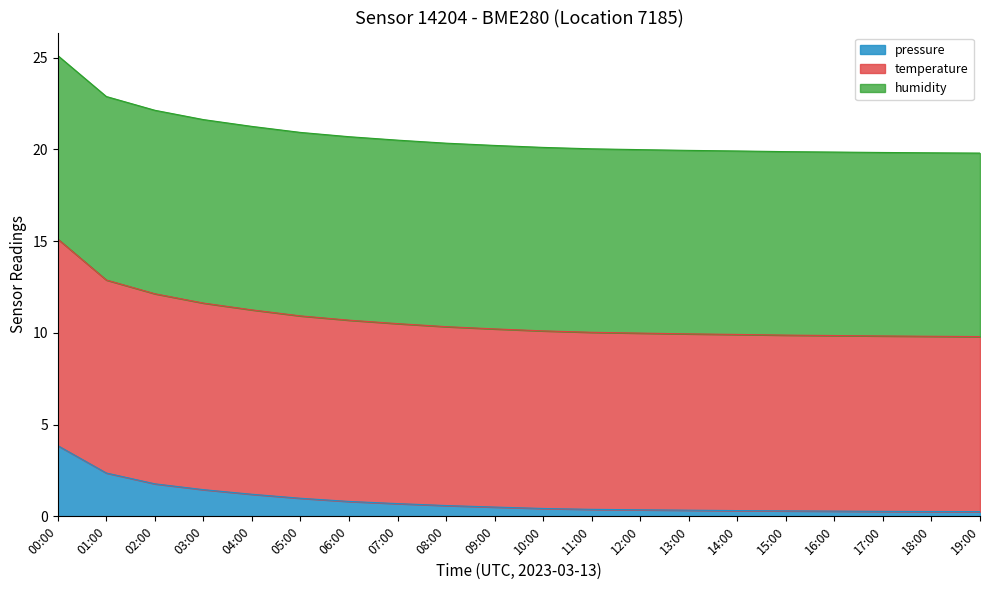

What position from the right is 06:00?

14